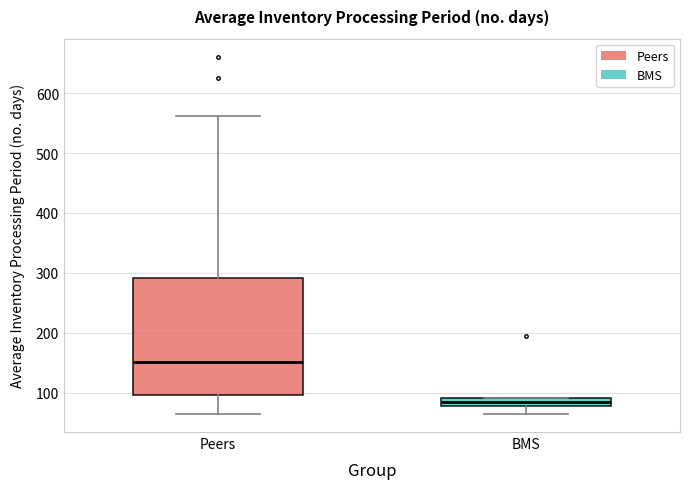

Which box is the tallest, from its lower edge to its upper edge?

Peers